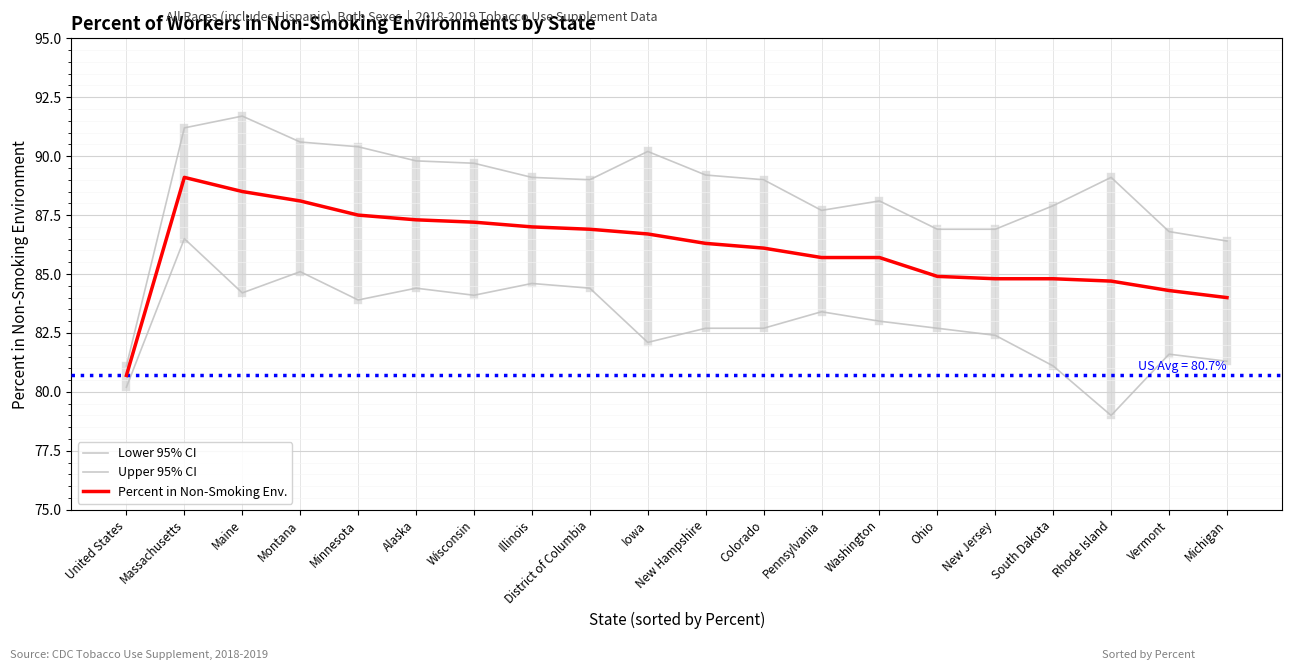

How many lines are shown in the chart?

3